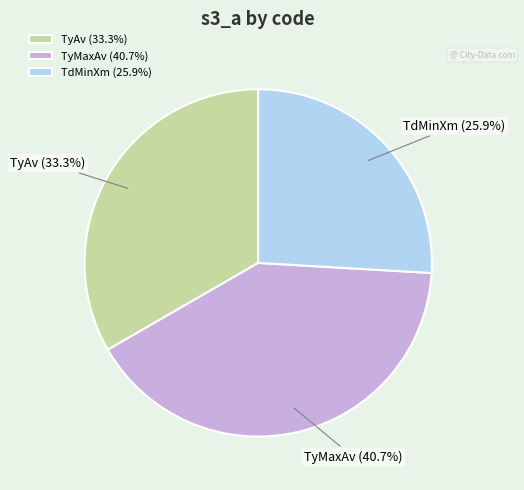

Does TdMinXm account for over 50% of the chart?

No